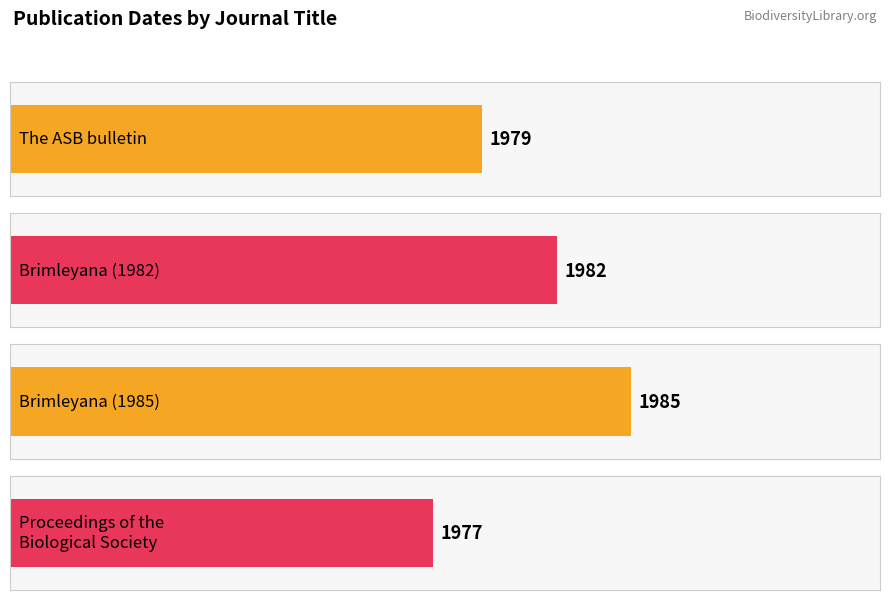

Rank the categories by value from lowest to highest.

Proceedings of the
Biological Society, The ASB bulletin, Brimleyana (1982), Brimleyana (1985)